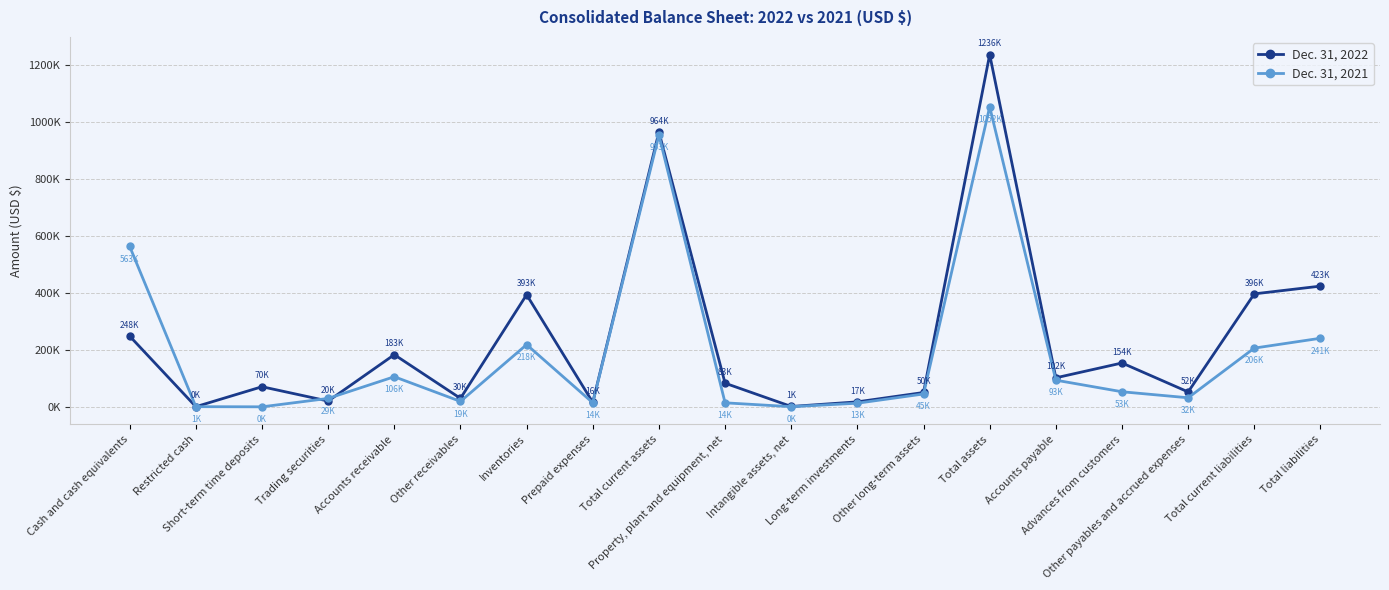

At which label does Dec. 31, 2022 reach its peak?

Total assets